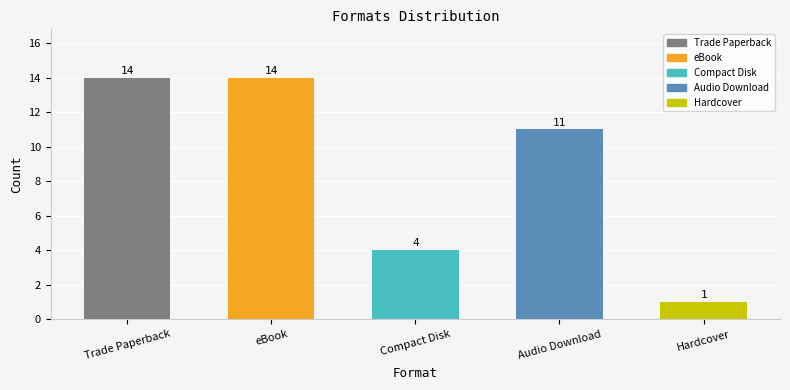

What position from the left is eBook?

2